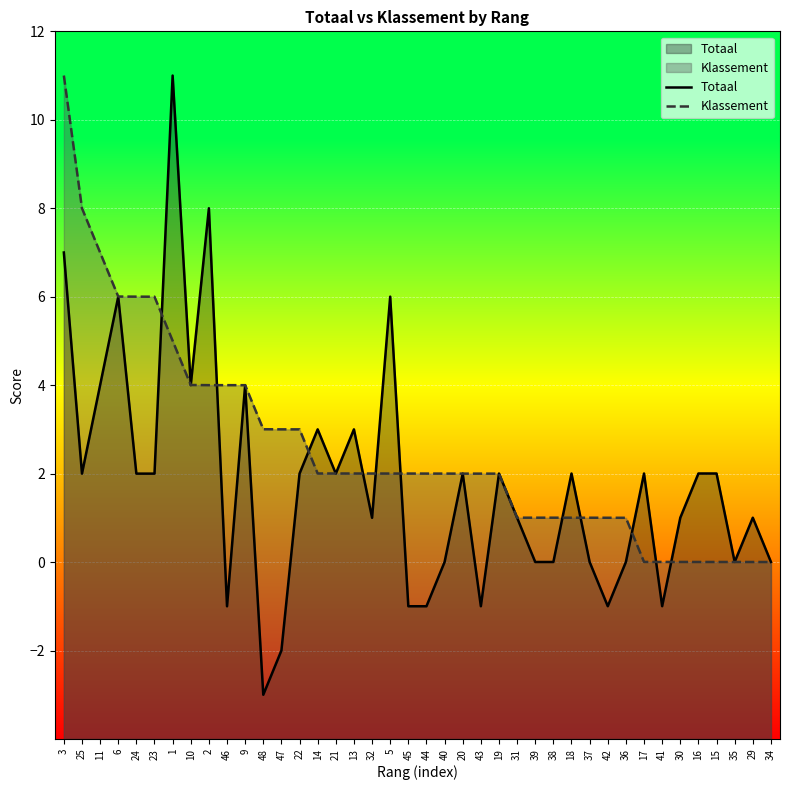

The value of Klassement at 6 is 6.0. True or false?

True